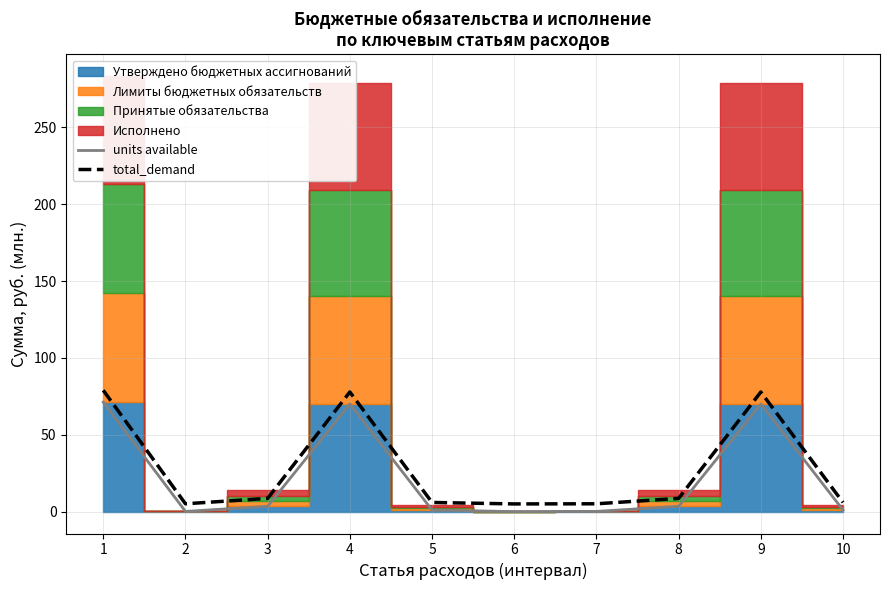

The total_demand series shows 8.7 at 8. True or false?

True